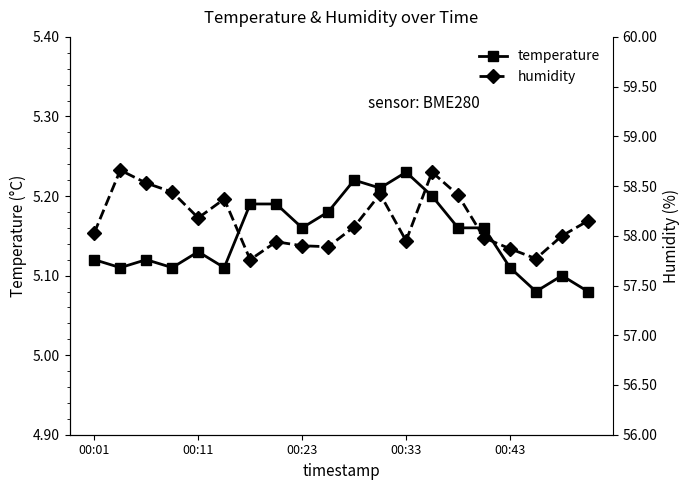

At which label does temperature reach its peak?

00:33